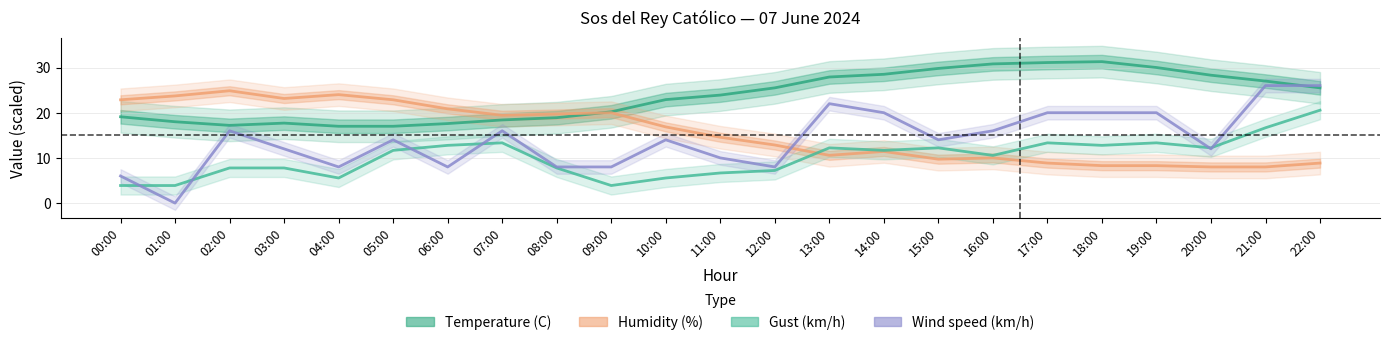

What is the minimum value for Temperature (C)?

17.0